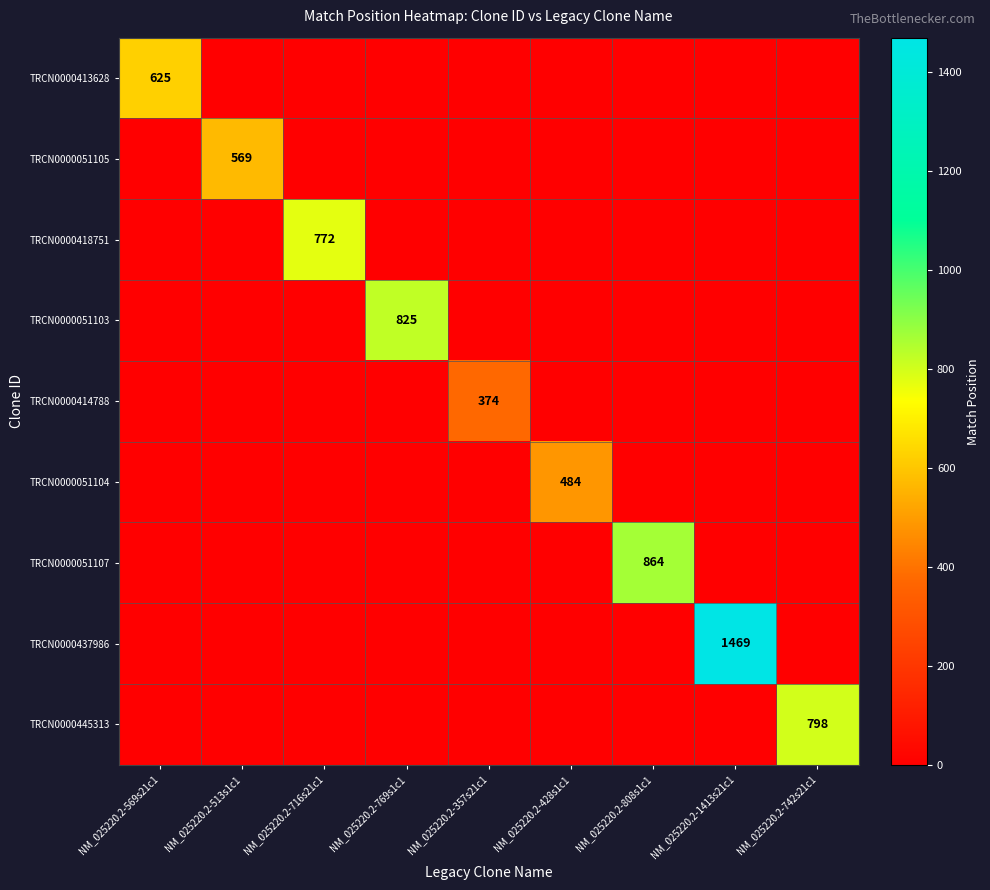

Where is TRCN0000051107 nearest to the value 432?

NM_025220.2-569s21c1